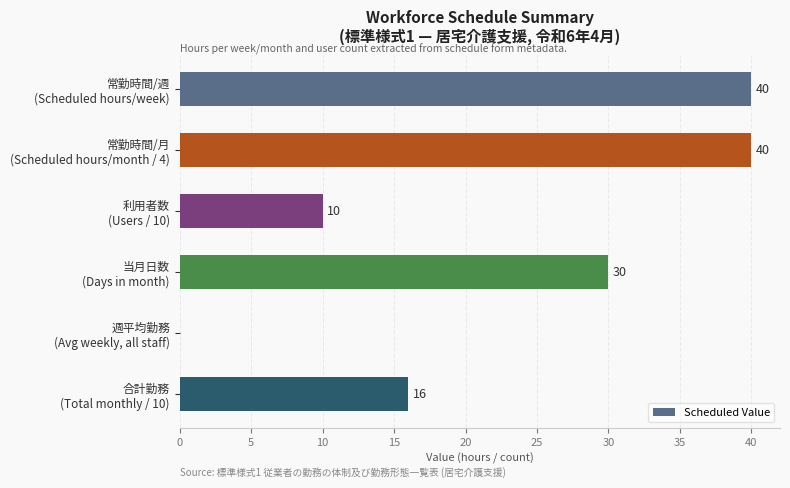

What is the greatest value displayed?

40